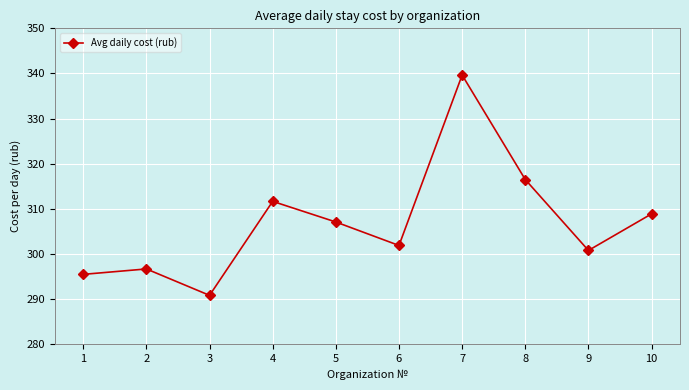

Is it true that the value at 10 is 308.9?

True